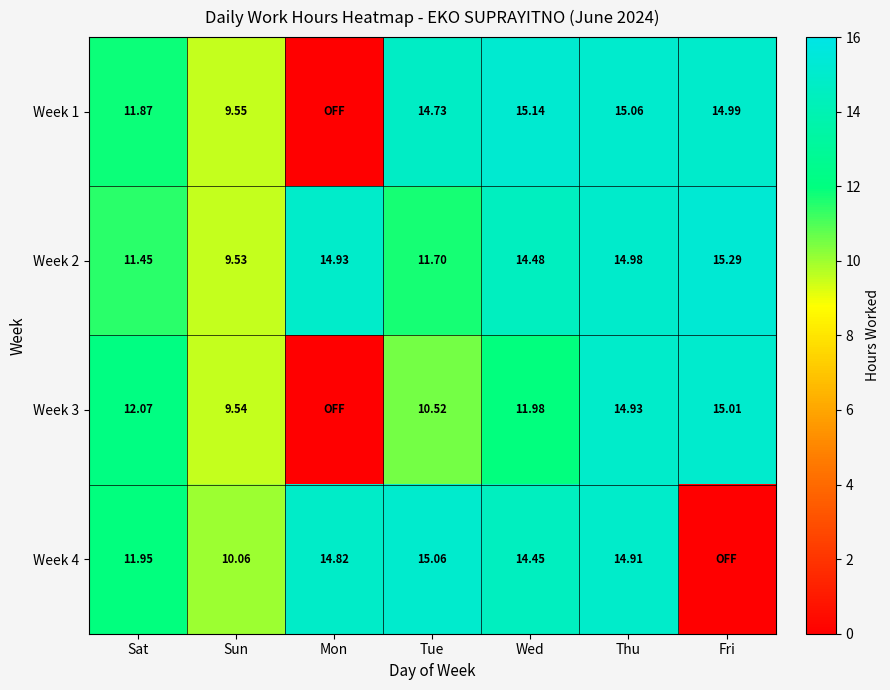

How many series are shown in this chart?

4